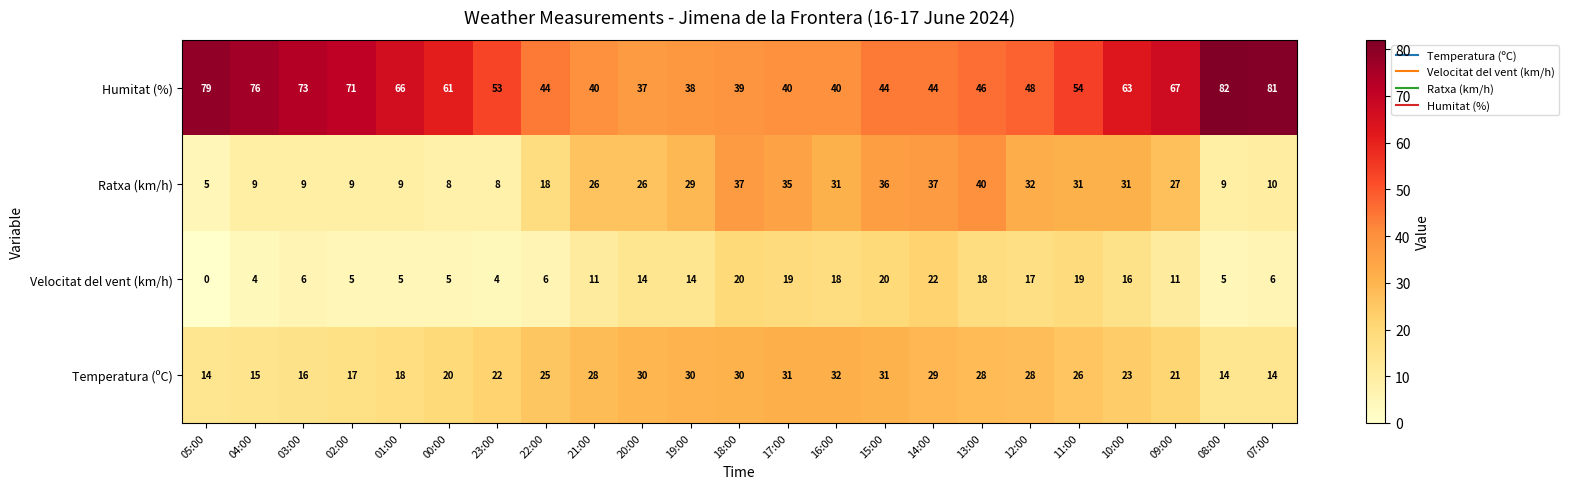

The value of Velocitat del vent (km/h) at 09:00 is 11. True or false?

True